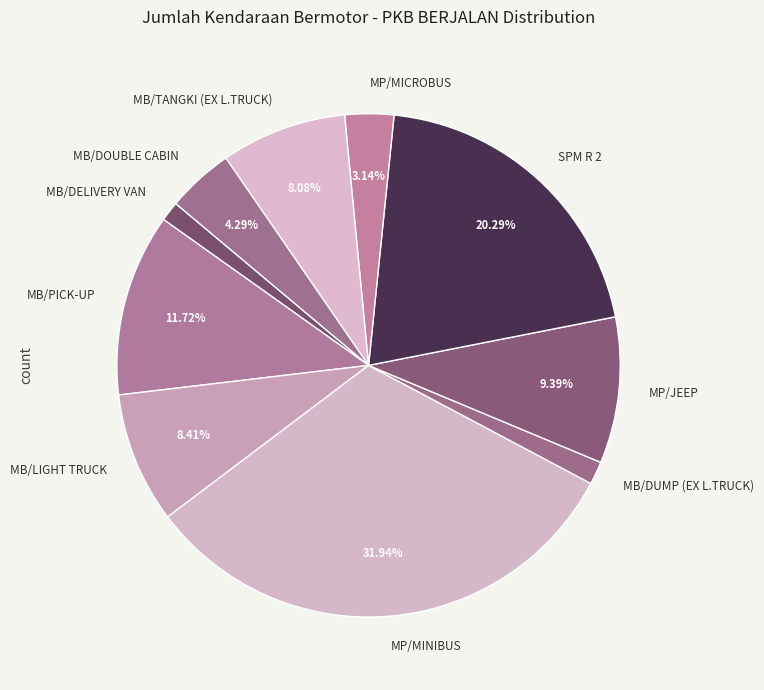

True or false: MB/DOUBLE CABIN accounts for 18% of the total.

False